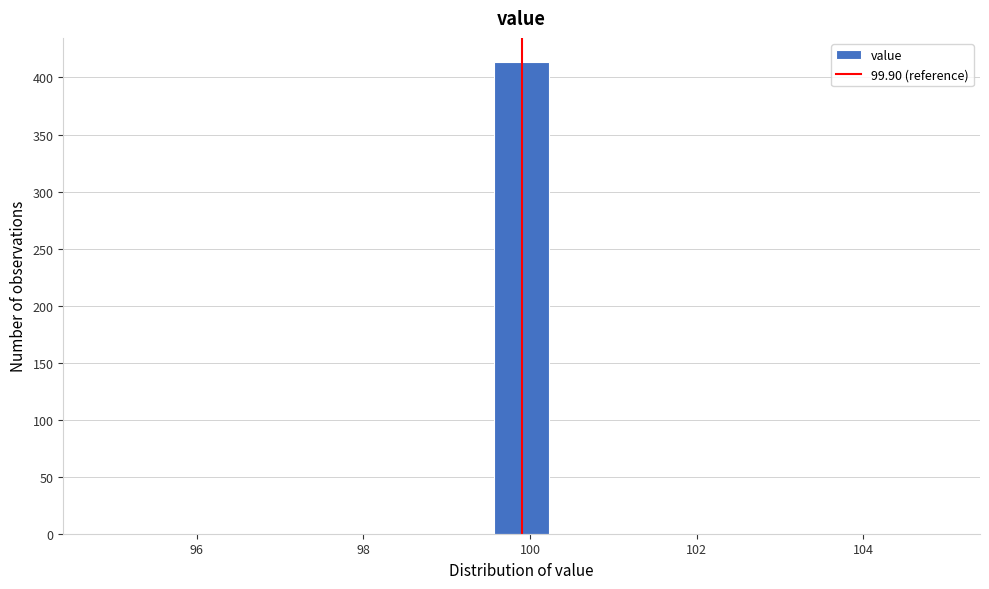

Read against the x-axis, roughly where is the centre of the tallest bar?

100.0